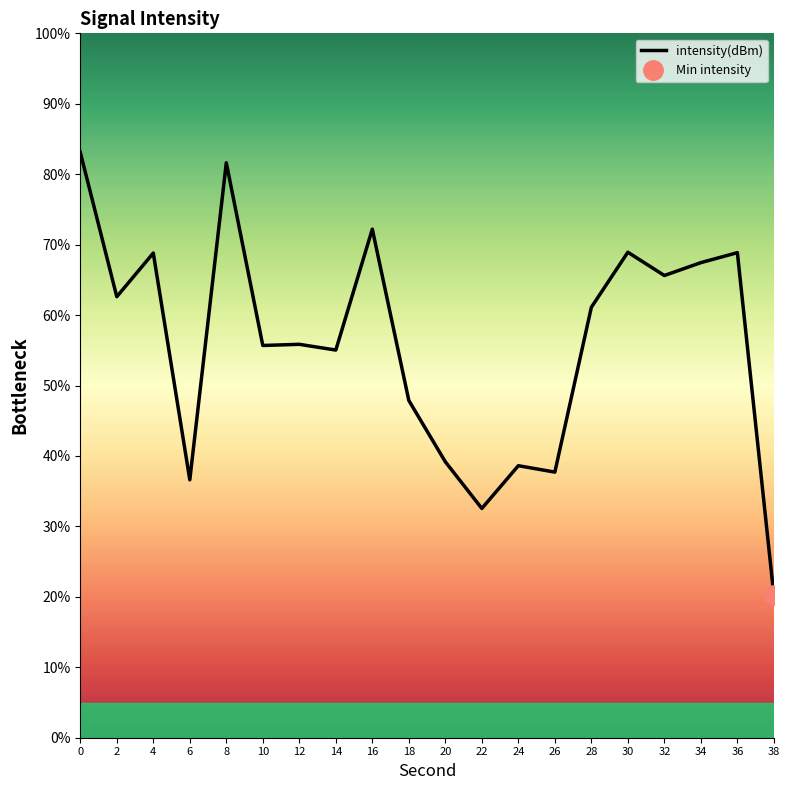

At which label is the value closest to 51?

18